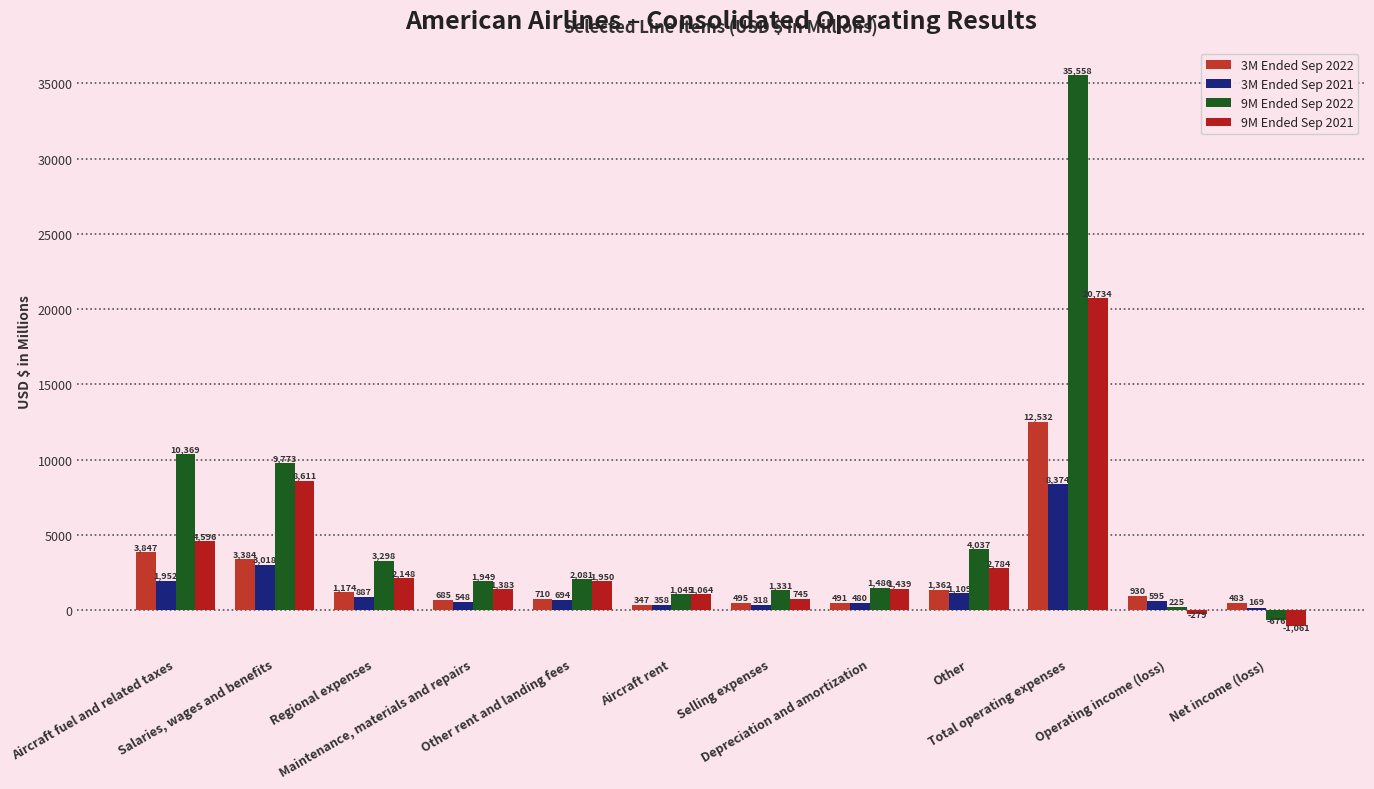

Reading left to right, extract all data points from this chart.

3M Ended Sep 2022: Aircraft fuel and related taxes=3847	Salaries, wages and benefits=3384	Regional expenses=1174	Maintenance, materials and repairs=685	Other rent and landing fees=710	Aircraft rent=347	Selling expenses=495	Depreciation and amortization=491	Other=1362	Total operating expenses=12532	Operating income (loss)=930	Net income (loss)=483
3M Ended Sep 2021: Aircraft fuel and related taxes=1952	Salaries, wages and benefits=3018	Regional expenses=887	Maintenance, materials and repairs=548	Other rent and landing fees=694	Aircraft rent=358	Selling expenses=318	Depreciation and amortization=480	Other=1109	Total operating expenses=8374	Operating income (loss)=595	Net income (loss)=169
9M Ended Sep 2022: Aircraft fuel and related taxes=10369	Salaries, wages and benefits=9773	Regional expenses=3298	Maintenance, materials and repairs=1949	Other rent and landing fees=2081	Aircraft rent=1045	Selling expenses=1331	Depreciation and amortization=1486	Other=4037	Total operating expenses=35558	Operating income (loss)=225	Net income (loss)=-676
9M Ended Sep 2021: Aircraft fuel and related taxes=4596	Salaries, wages and benefits=8611	Regional expenses=2148	Maintenance, materials and repairs=1383	Other rent and landing fees=1950	Aircraft rent=1064	Selling expenses=745	Depreciation and amortization=1439	Other=2784	Total operating expenses=20734	Operating income (loss)=-279	Net income (loss)=-1061